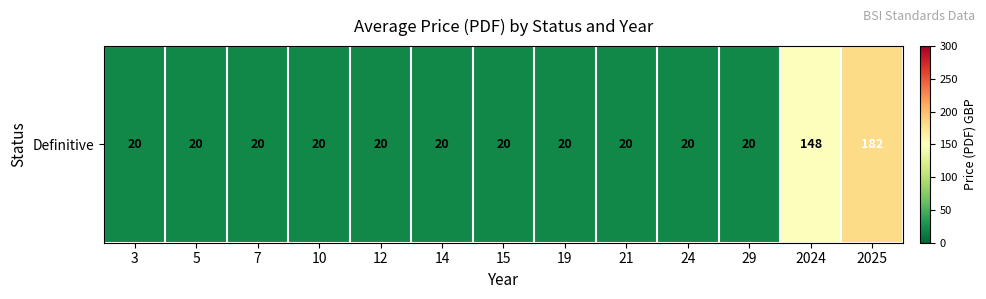

What is the minimum value shown in the chart?

20